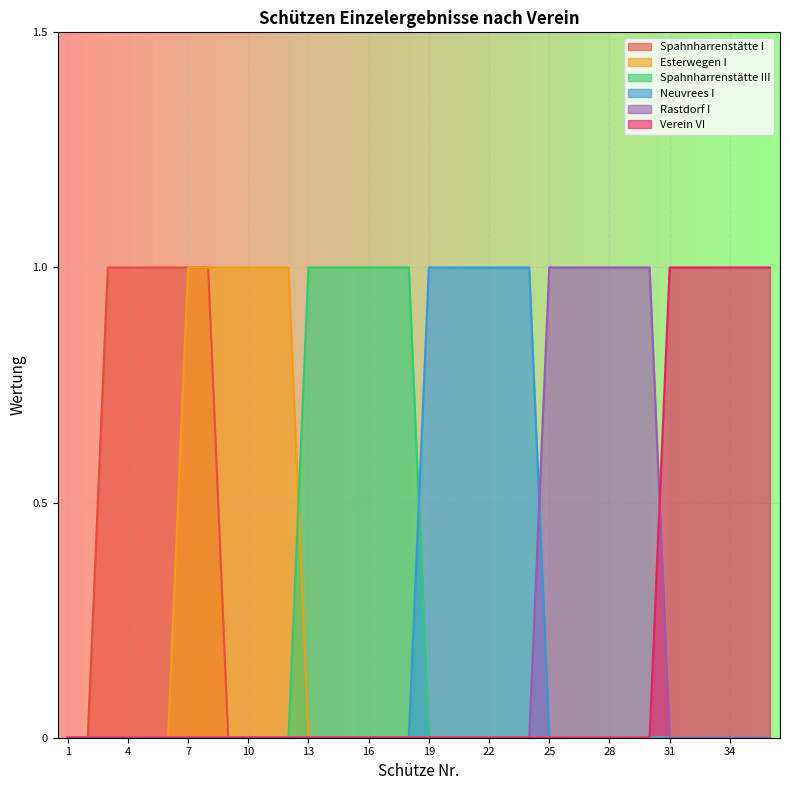

Does the chart display data point markers on the line(s)?

No